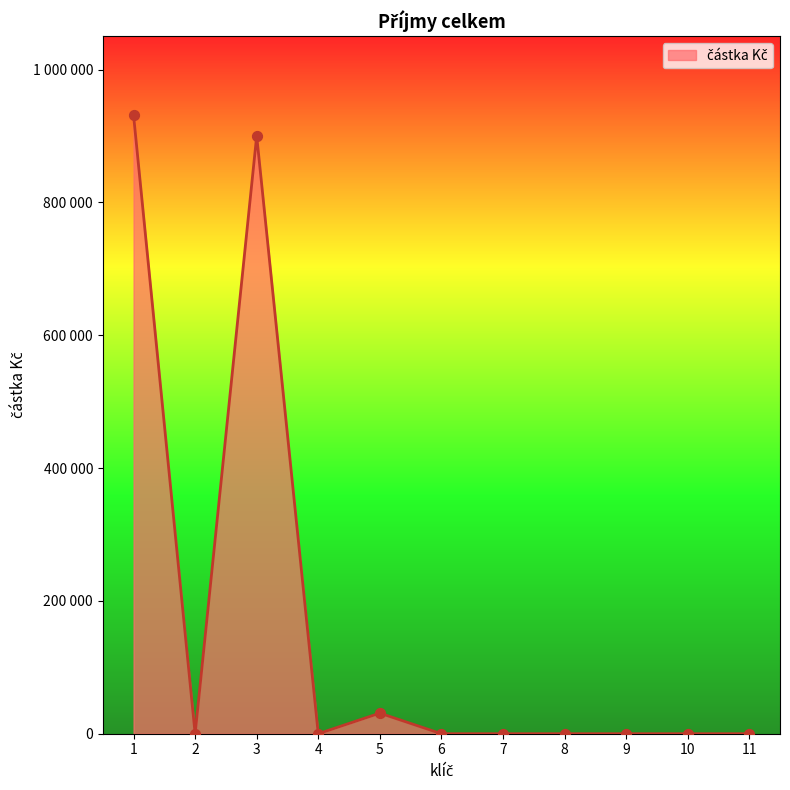

Does the chart have visible grid lines?

No